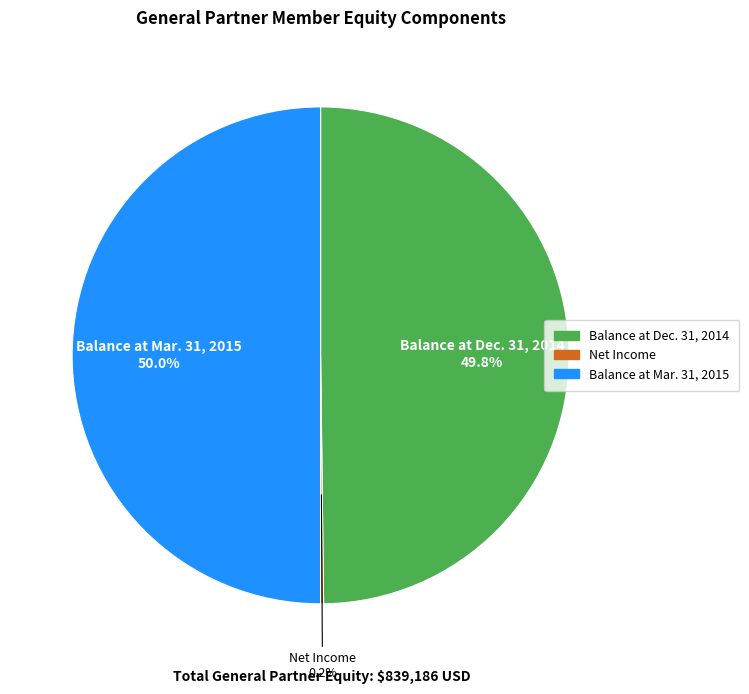

To the nearest percent, what portion does Balance at Mar. 31, 2015 represent?

50%